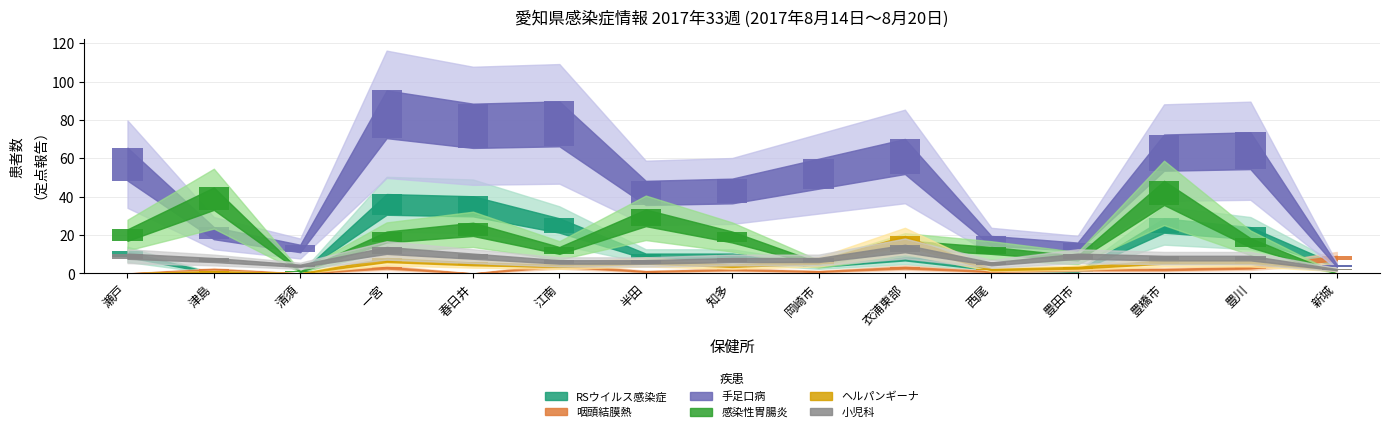

Between 一宮 and 豊橋市, which series saw the biggest shift?

感染性胃腸炎